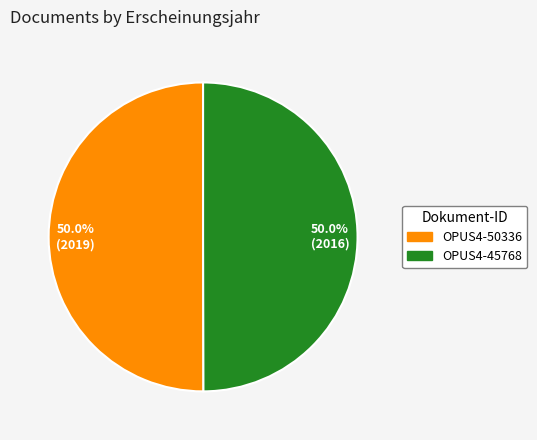

What is the ratio of the value at 50.0% (2016) to the value at 50.0% (2019)?

1.0